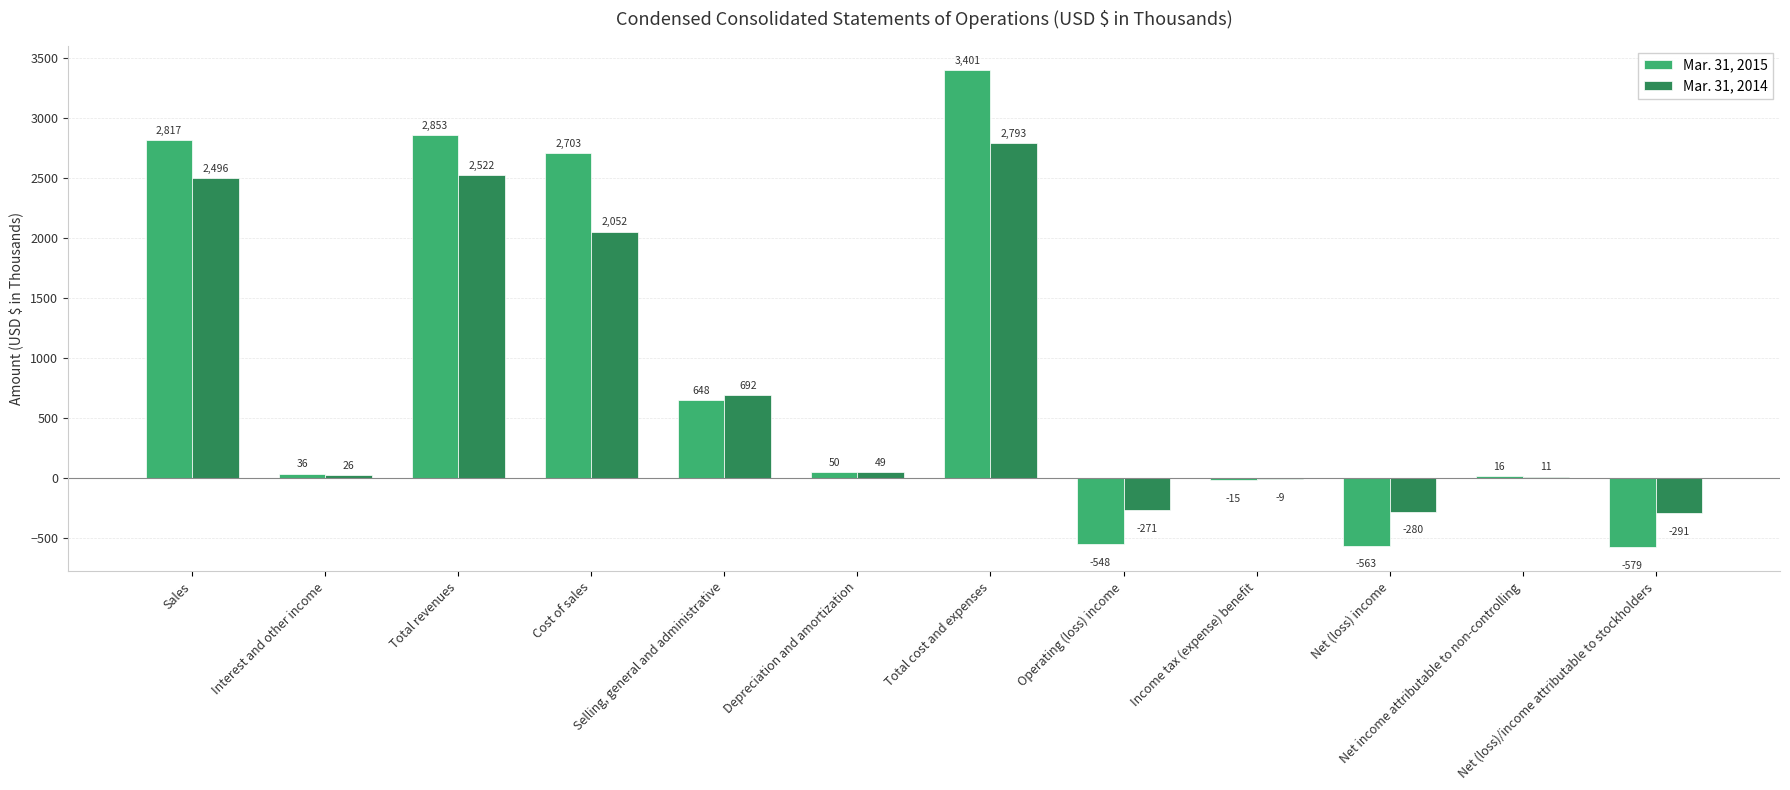

How many values in Mar. 31, 2014 are above zero?

8